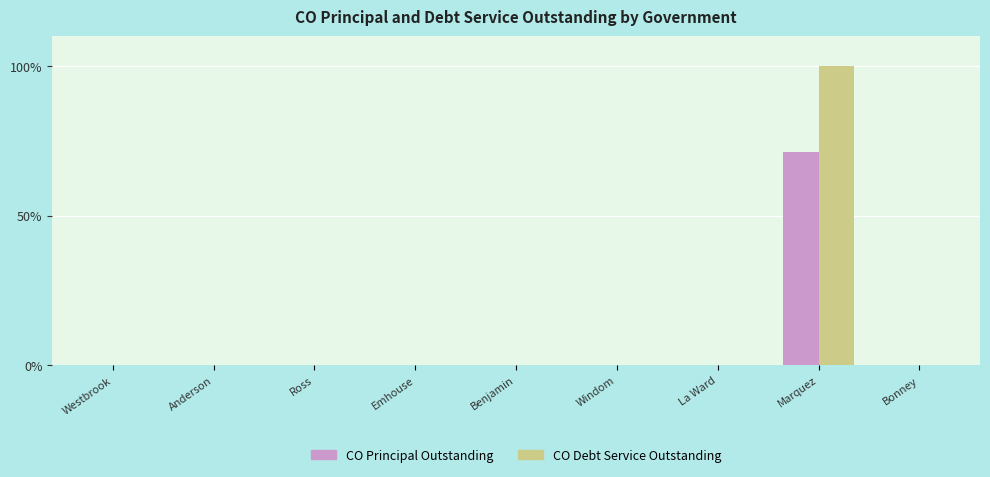

What is the greatest value displayed?

100.0